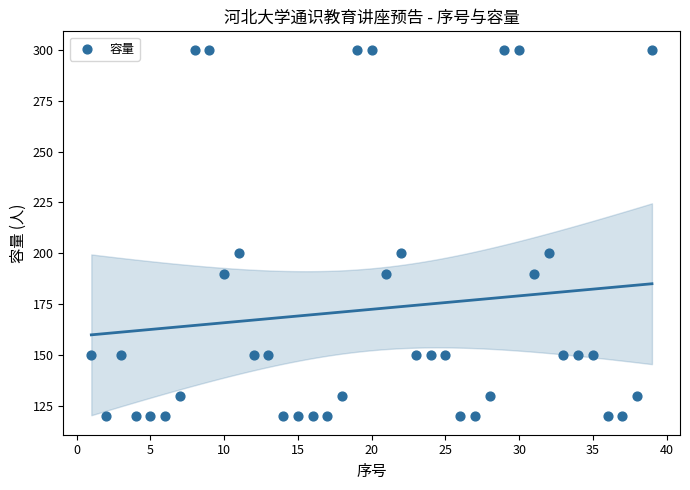

What is the range of Y values (max minus min)?

180